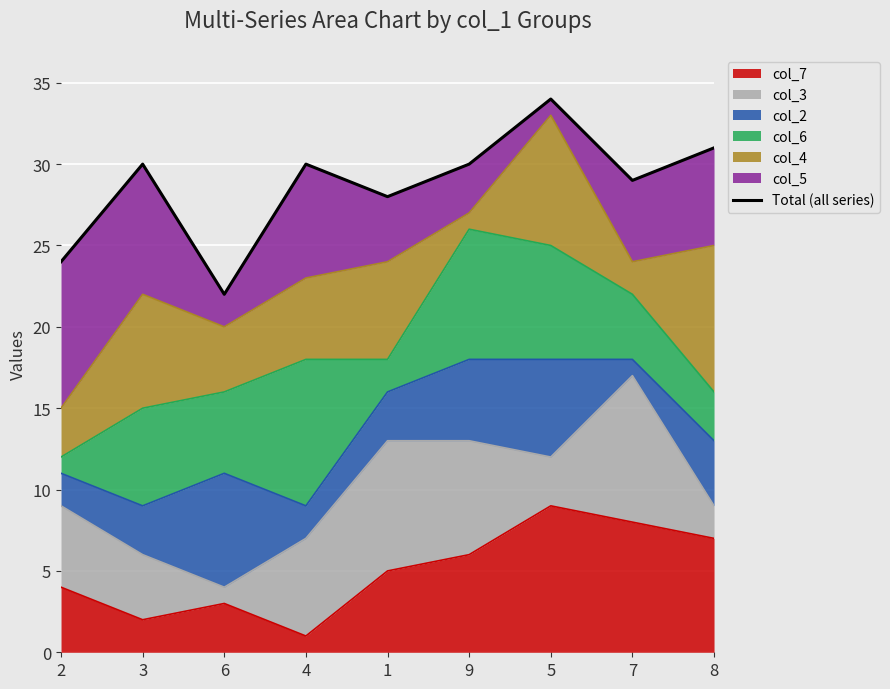

Rank the categories by col_7 value from lowest to highest.

4, 3, 6, 2, 1, 9, 8, 7, 5